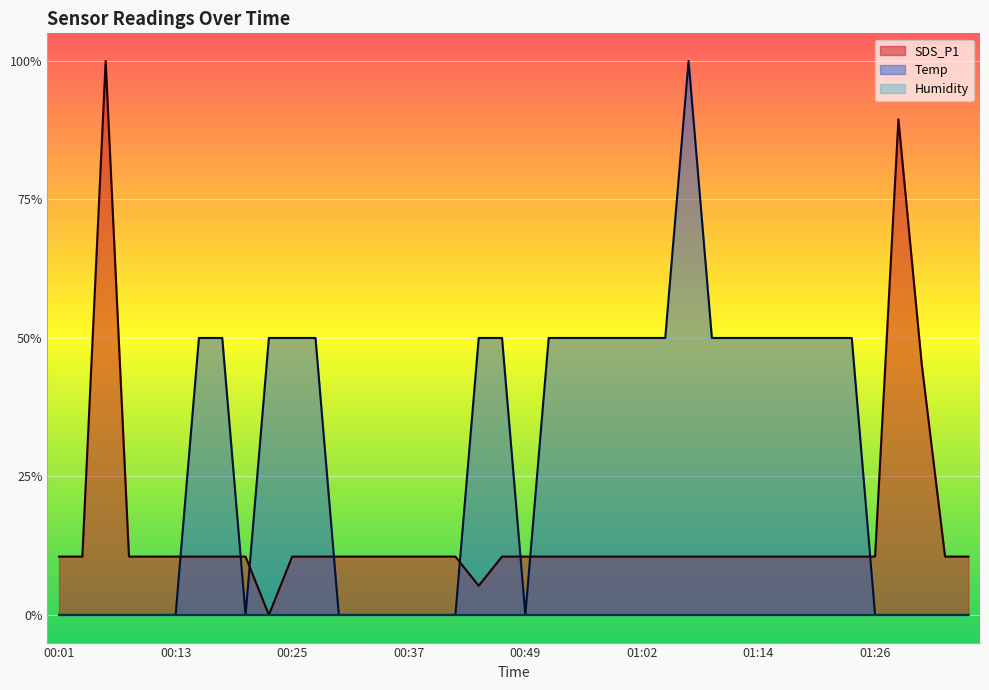

What position from the right is 00:18?

33